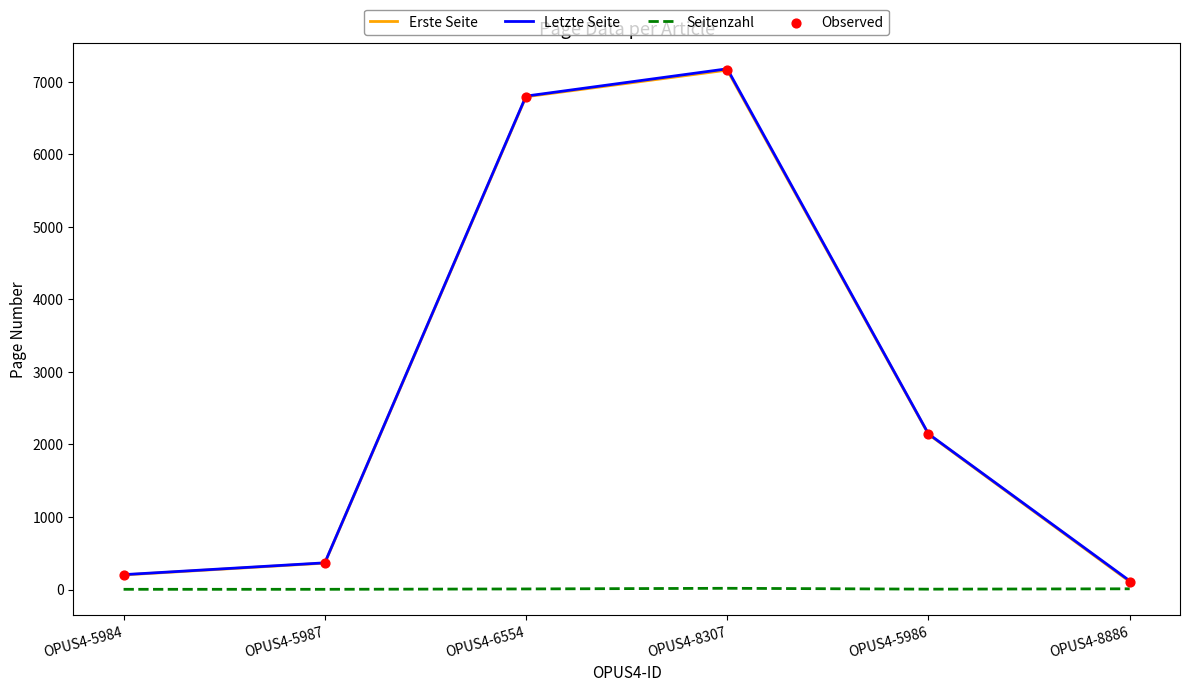

At which category is the sum across all series the highest?

OPUS4-8307